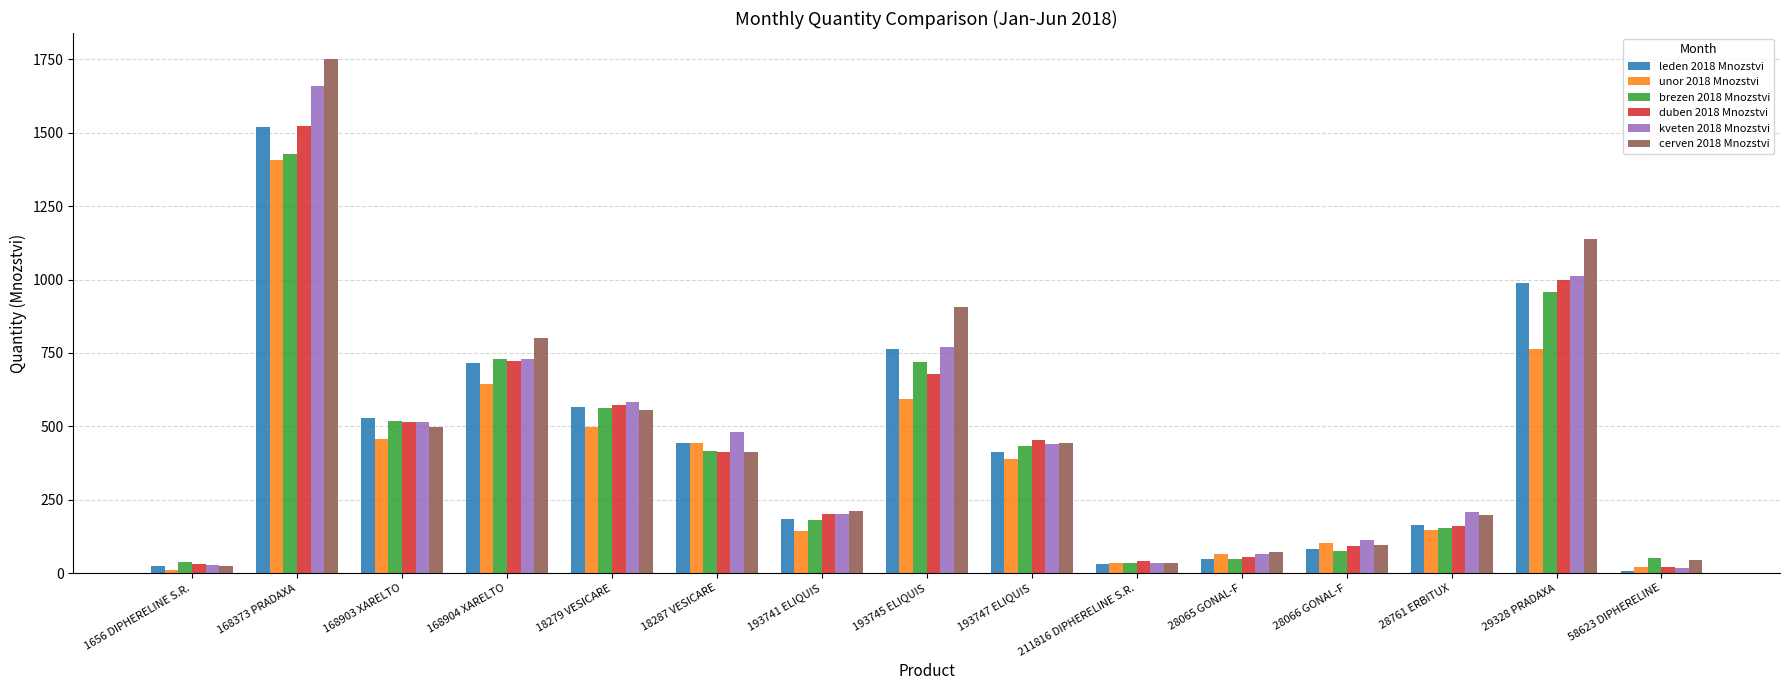

What is the minimum value shown in the chart?

7.0